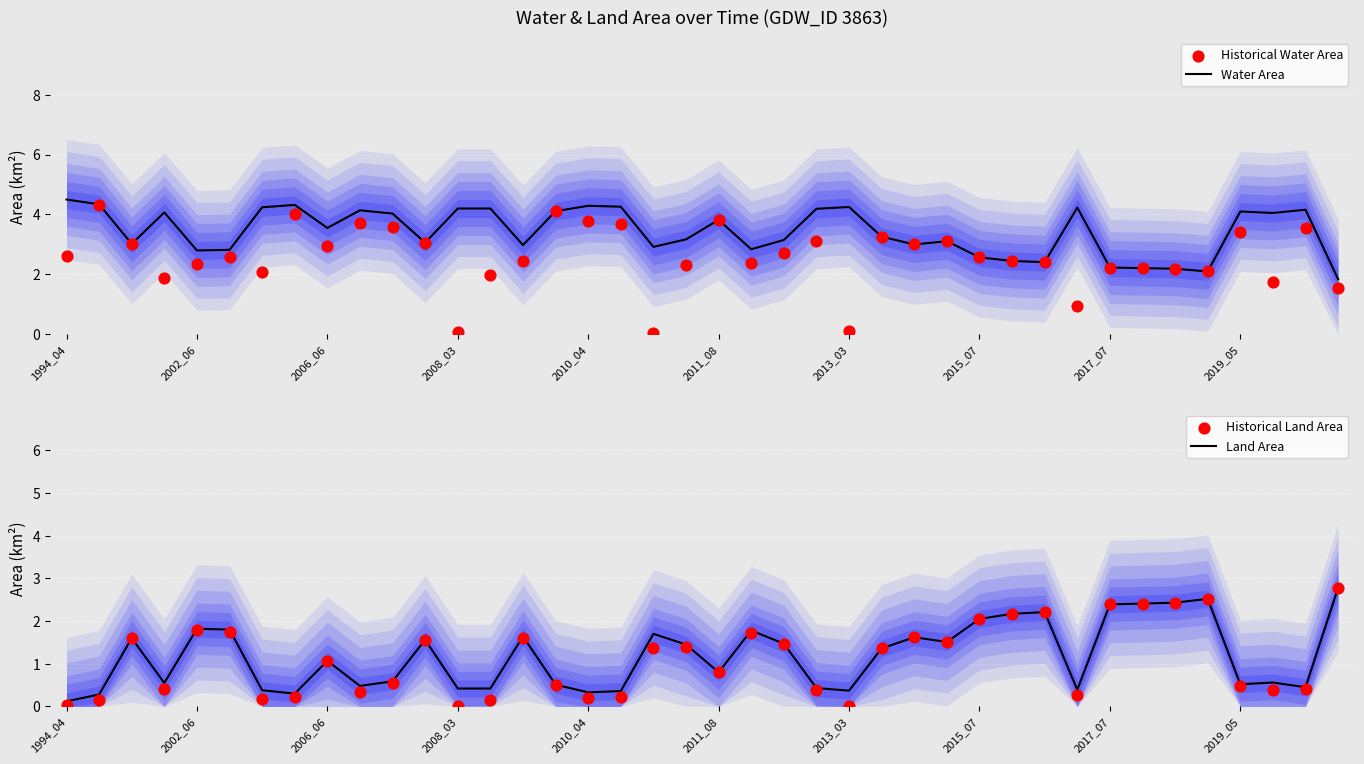

Which series contains the lowest Y value?

Historical Land Area